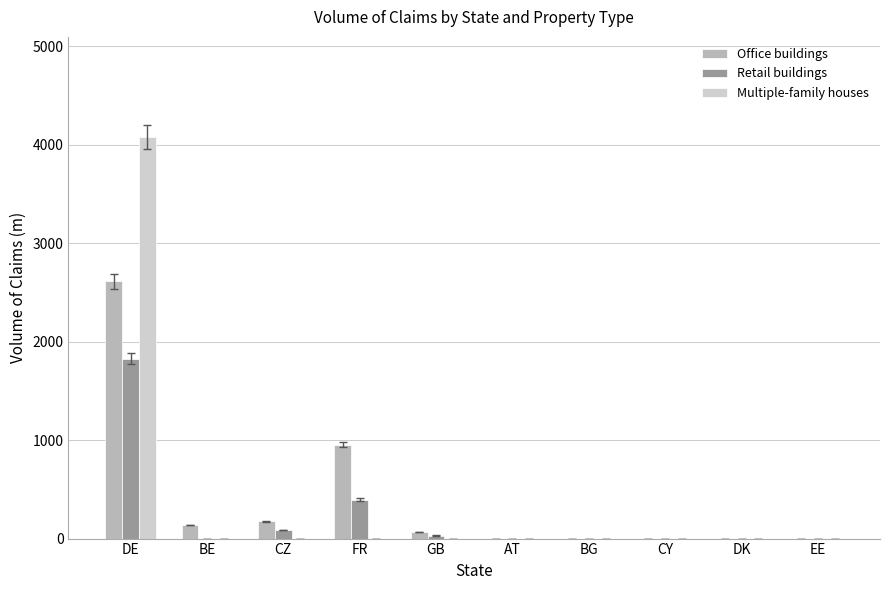

At which label does Retail buildings reach its peak?

DE